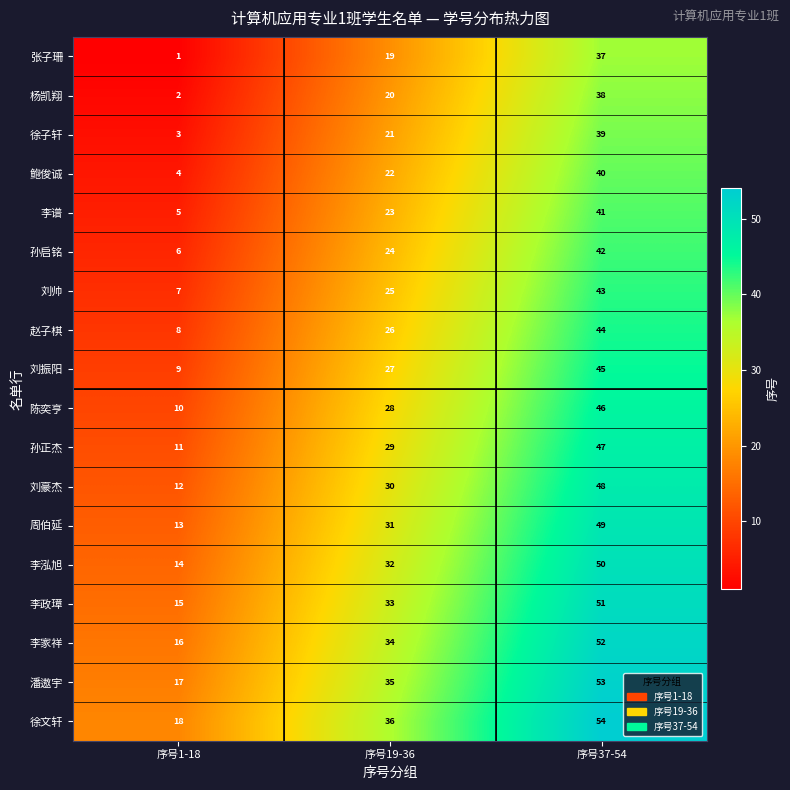

What is the difference between the highest and lowest values at 序号37-54?

17